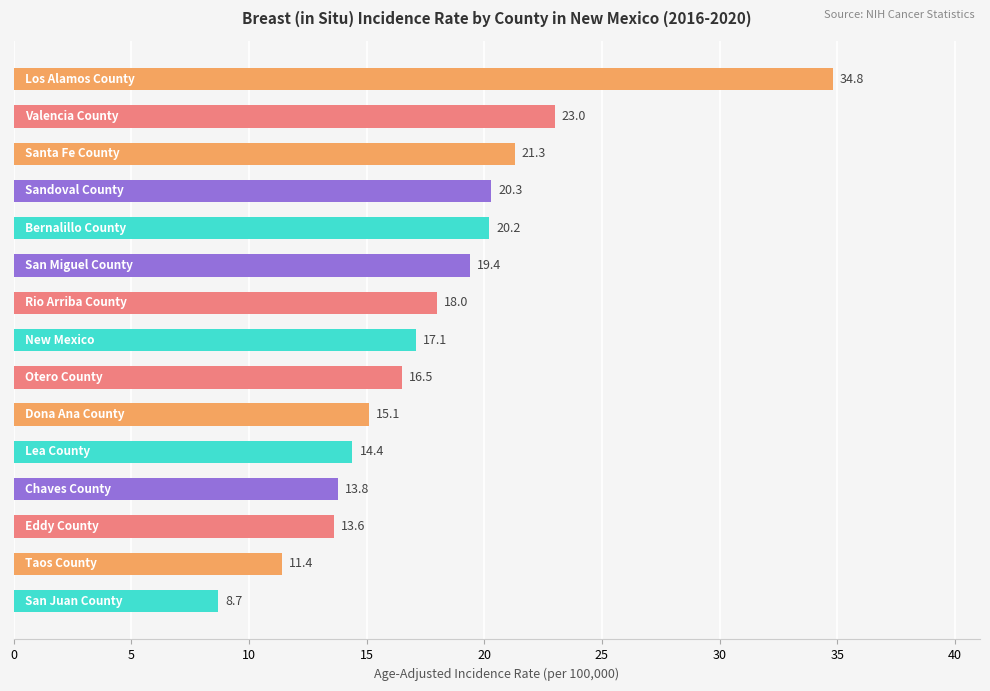

What is the sum of all values?

267.6